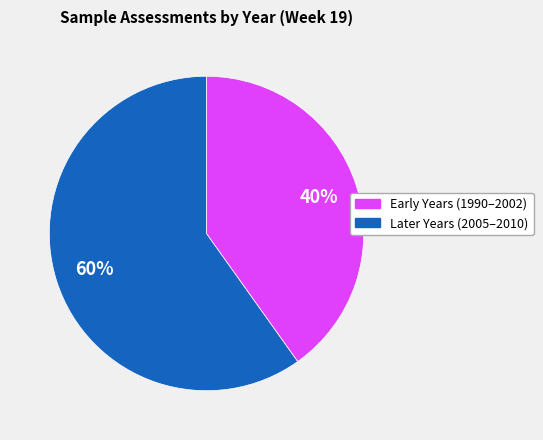

Does any single category account for the majority?

Yes